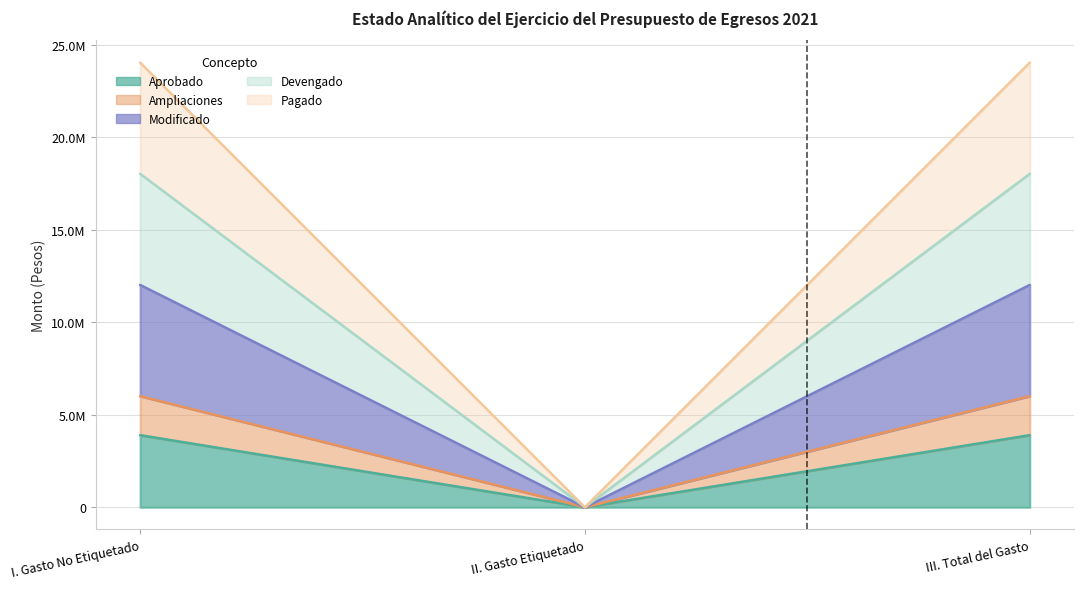

The Pagado series shows 24035644 at III. Total del Gasto. True or false?

True